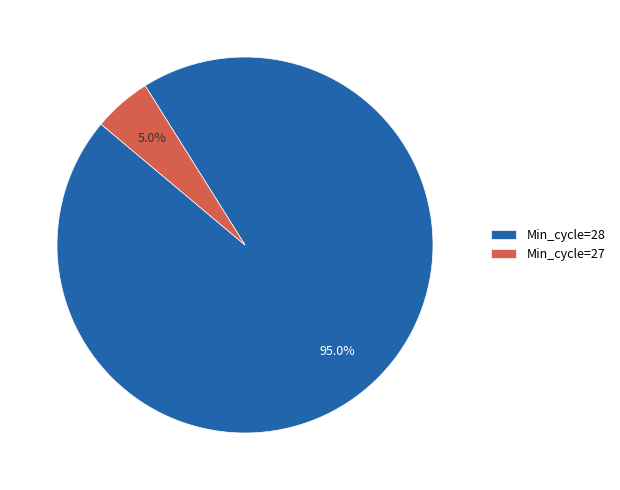

Rank the categories by value from lowest to highest.

Min_cycle=27, Min_cycle=28